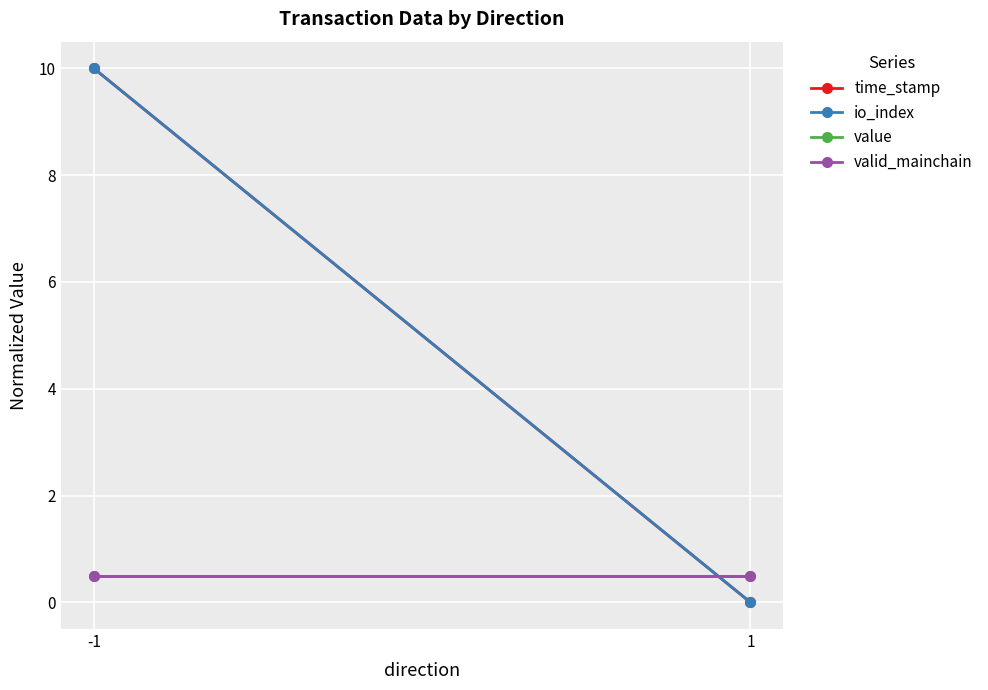

Between 1 and -1, which is larger?

-1